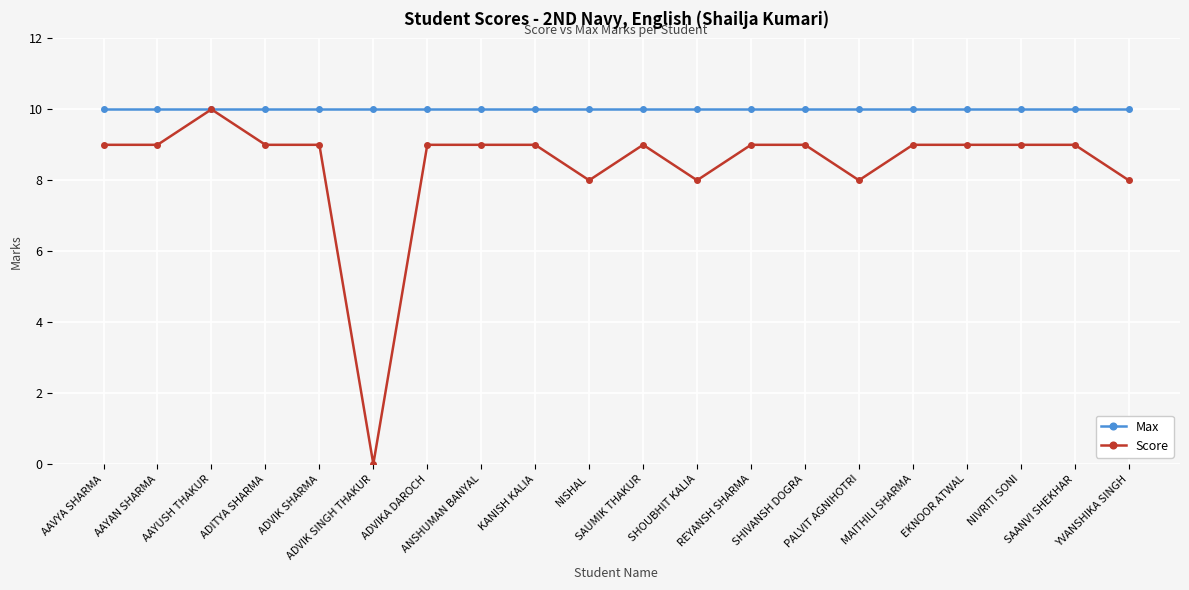

What position from the left is ADVIK SHARMA?

5